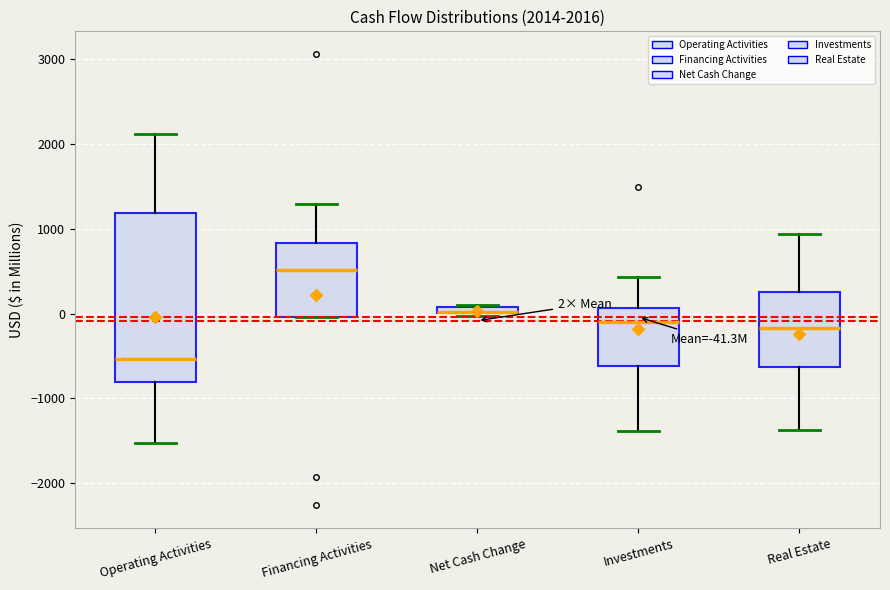

Comparing the boxes themselves (not the whiskers), which one is the tallest?

Operating Activities